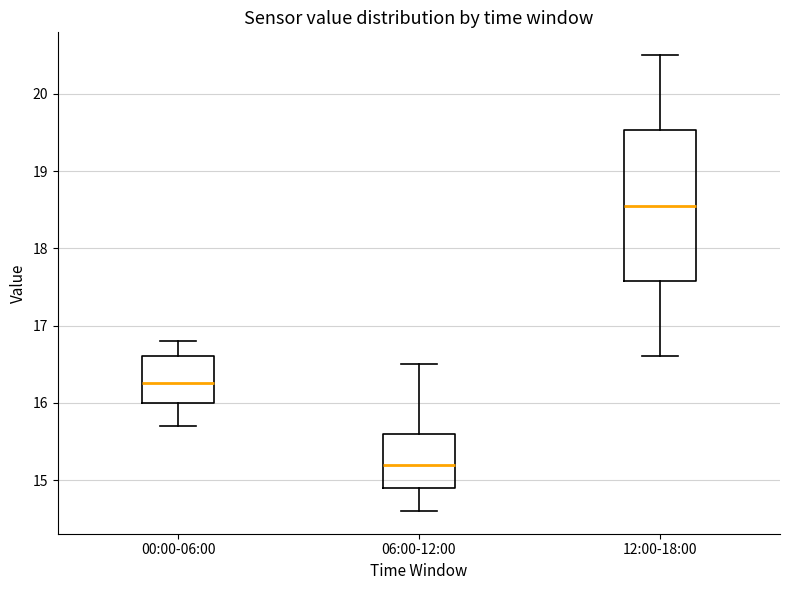

Reading left to right, read every box against the y-axis: the position of its median line, the range the box covers, and the ends of its whiskers. The values are not printed on the chart, so give them approximately, as read against the axis.

00:00-06:00: median 16.3, box 16.0 to 16.6, whiskers 15.7 to 16.8
06:00-12:00: median 15.2, box 14.9 to 15.6, whiskers 14.6 to 16.5
12:00-18:00: median 18.6, box 17.6 to 19.5, whiskers 16.6 to 20.5